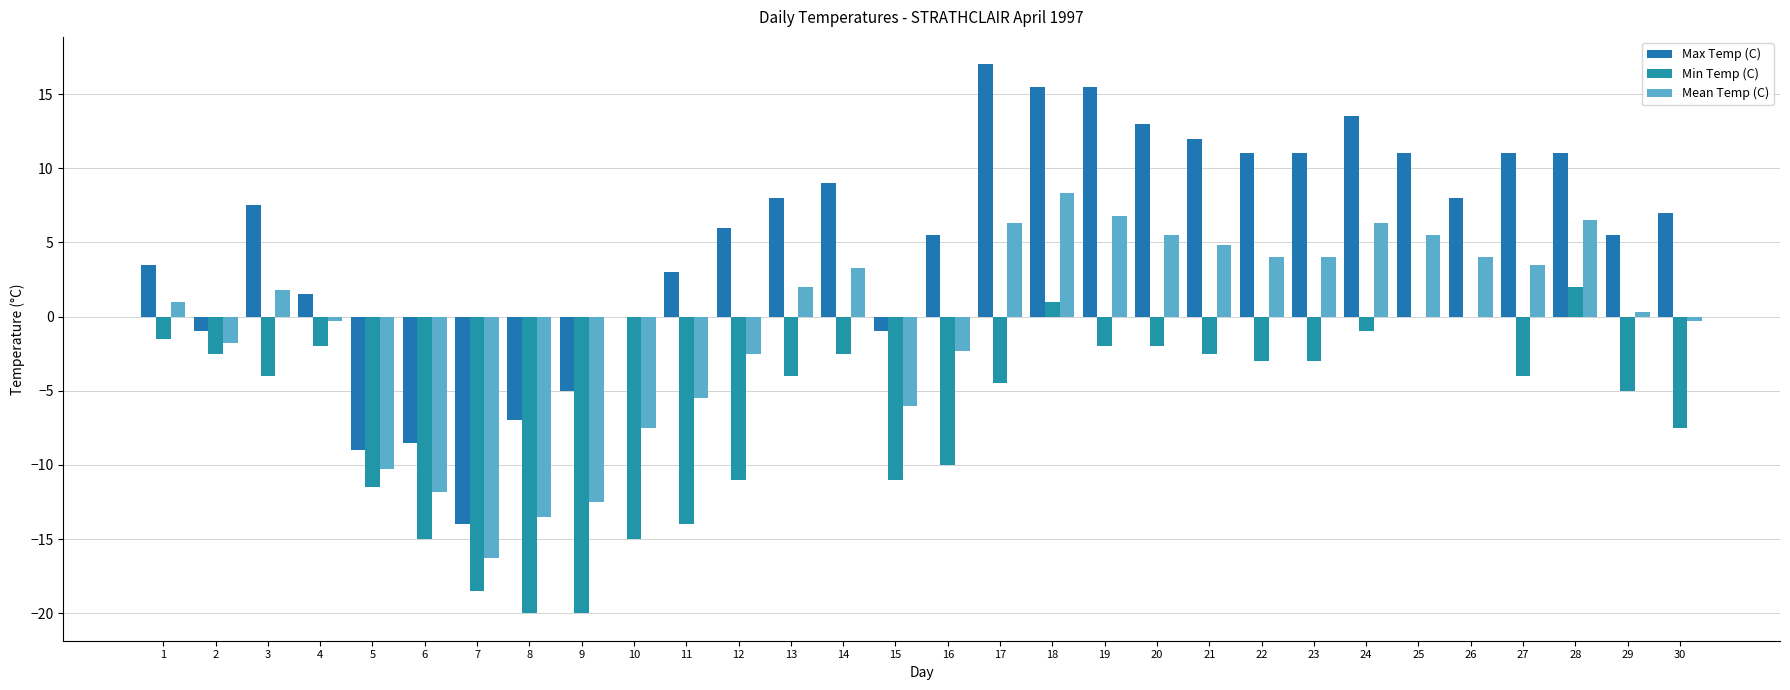

Which label corresponds to the smallest value in the chart?

8